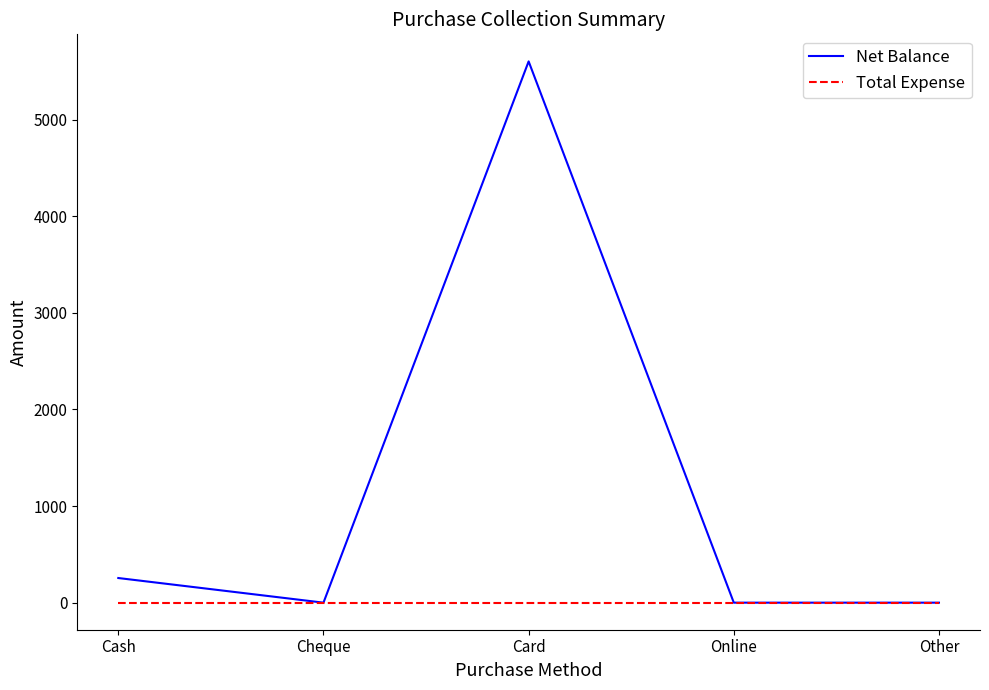

Is this an area chart (filled region under the line)?

No